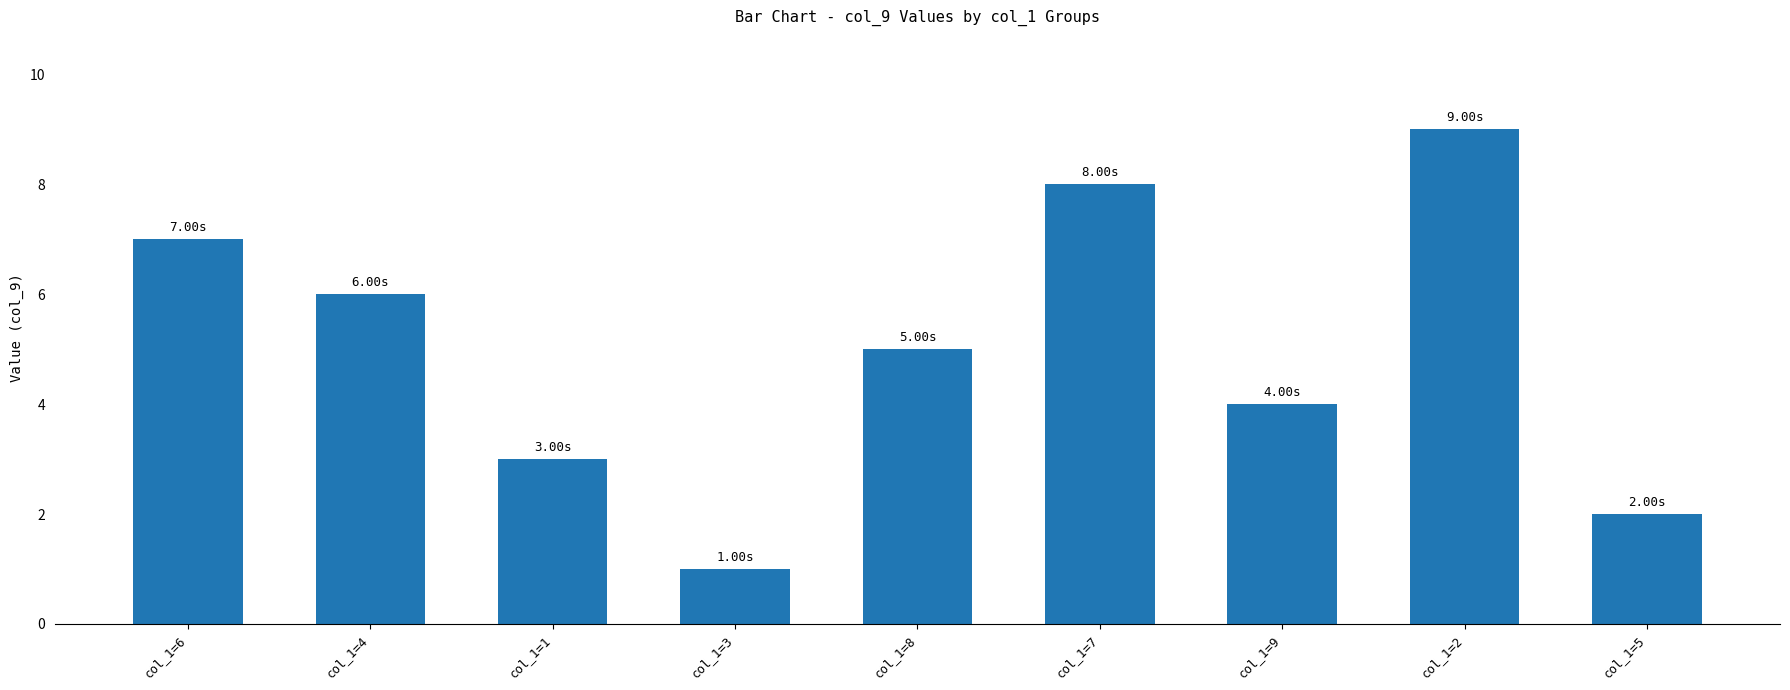

At which label is the value closest to 5?

col_1=8